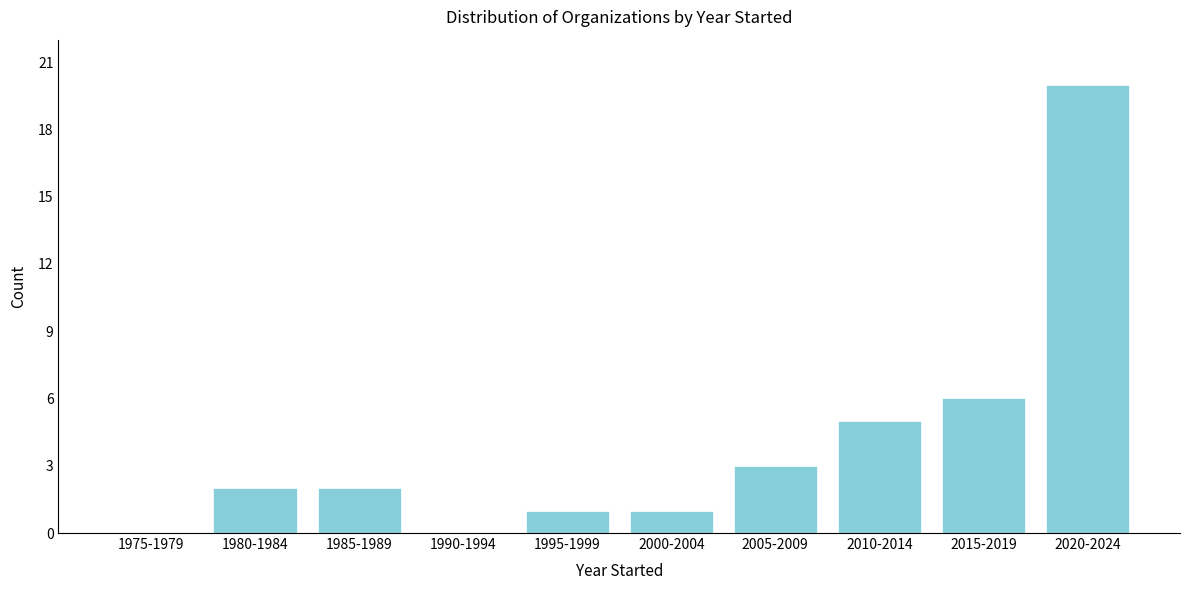

Reading left to right, list all the values displayed in this chart.

1975-1979=0	1980-1984=2	1985-1989=2	1990-1994=0	1995-1999=1	2000-2004=1	2005-2009=3	2010-2014=5	2015-2019=6	2020-2024=20